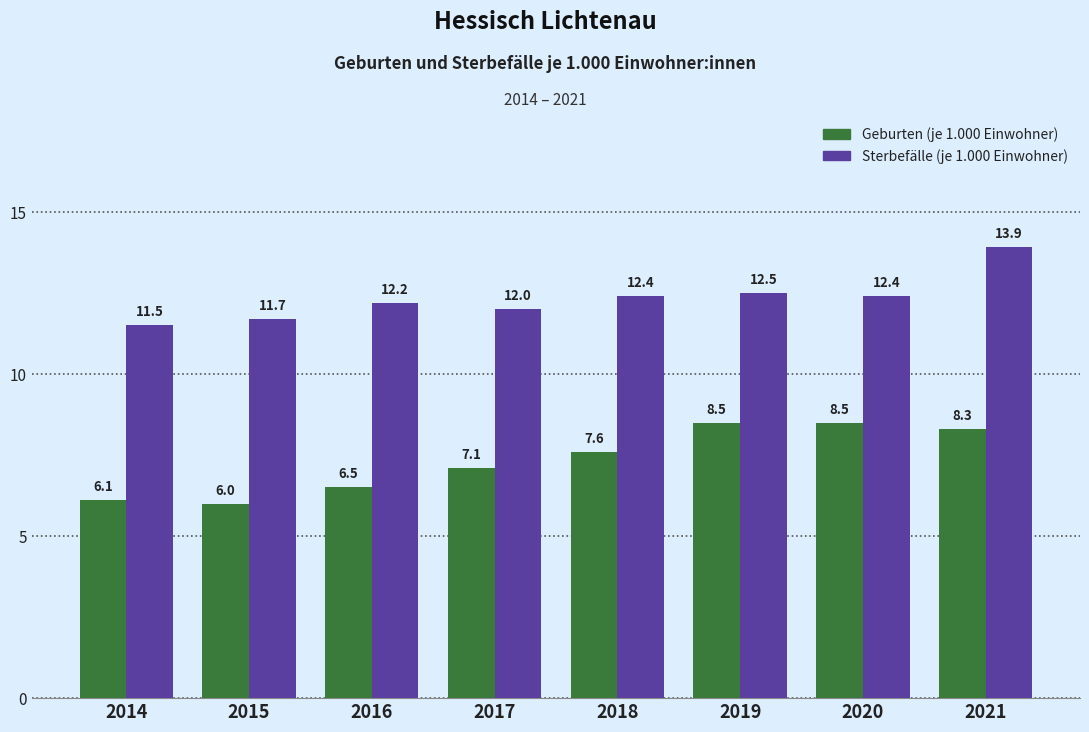

At which label does Geburten (je 1.000 Einwohner) first exceed 7?

2017